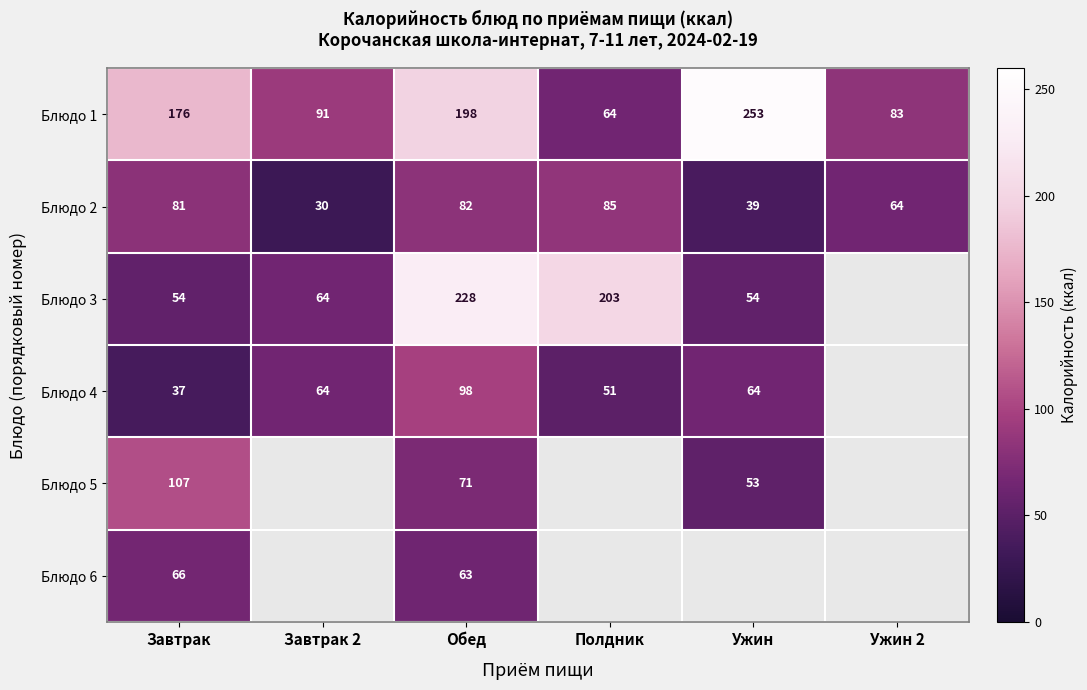

How many data points does each series have?

6